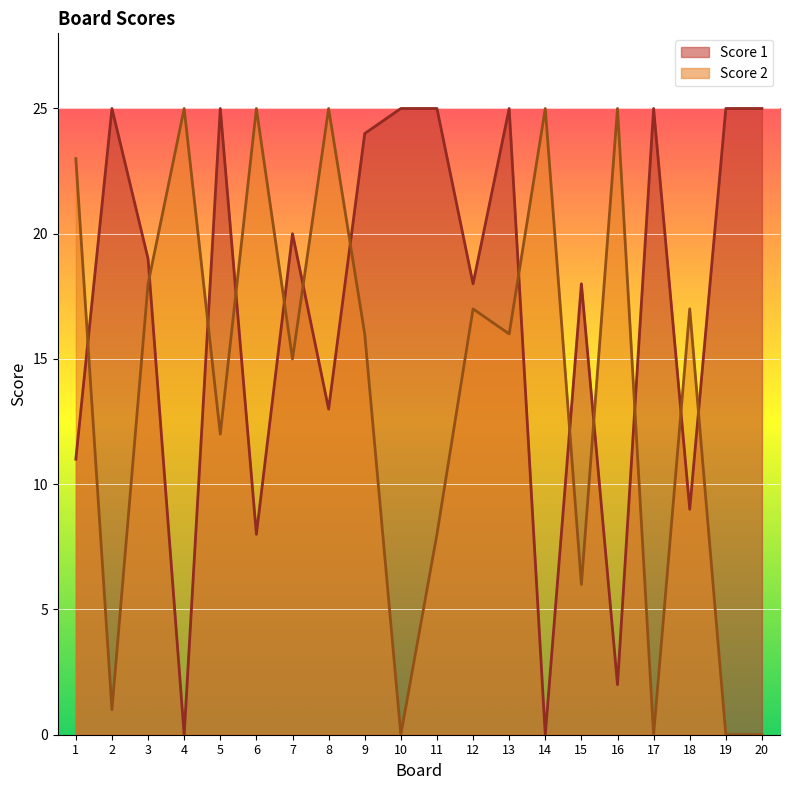

What is the total value across all series at 8?

38